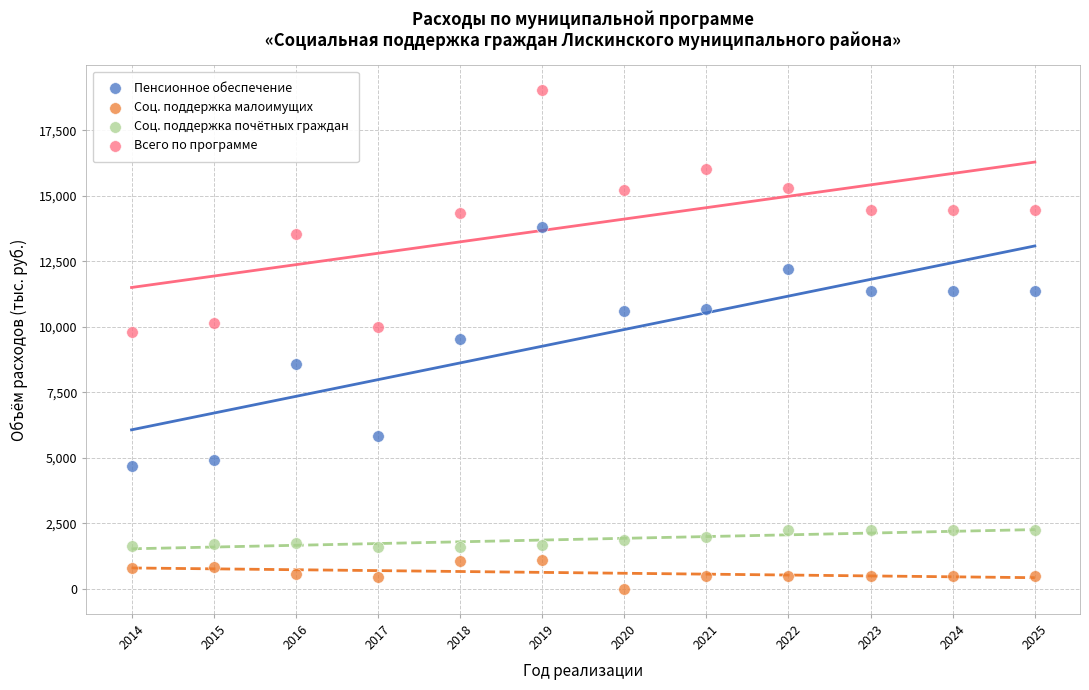

What are all the series names shown in the legend?

Пенсионное обеспечение, Соц. поддержка малоимущих, Соц. поддержка почётных граждан, Всего по программе